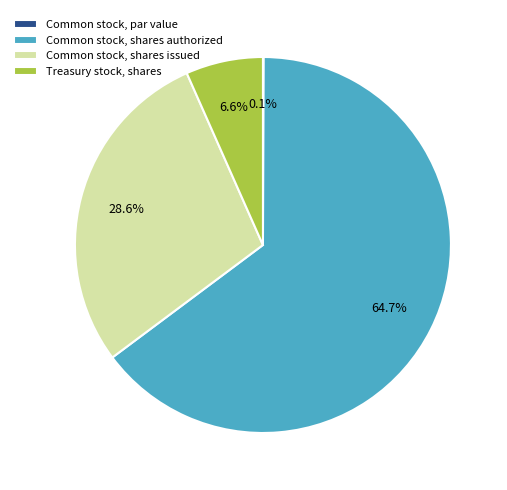

Which category accounts for the majority?

Common stock, shares authorized